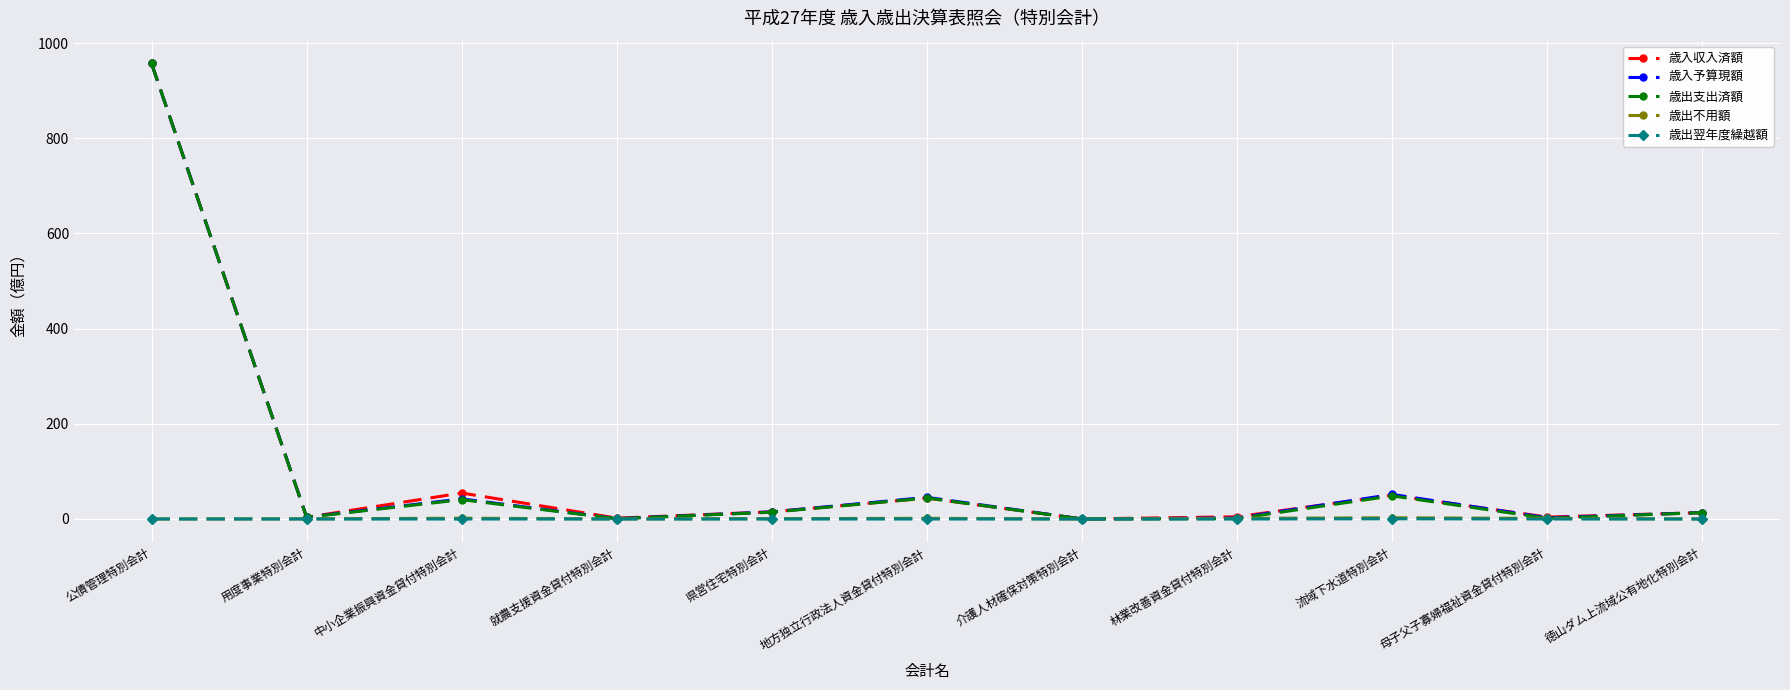

True or false: 歳出不用額 and 歳出翌年度繰越額 cross at least once.

False